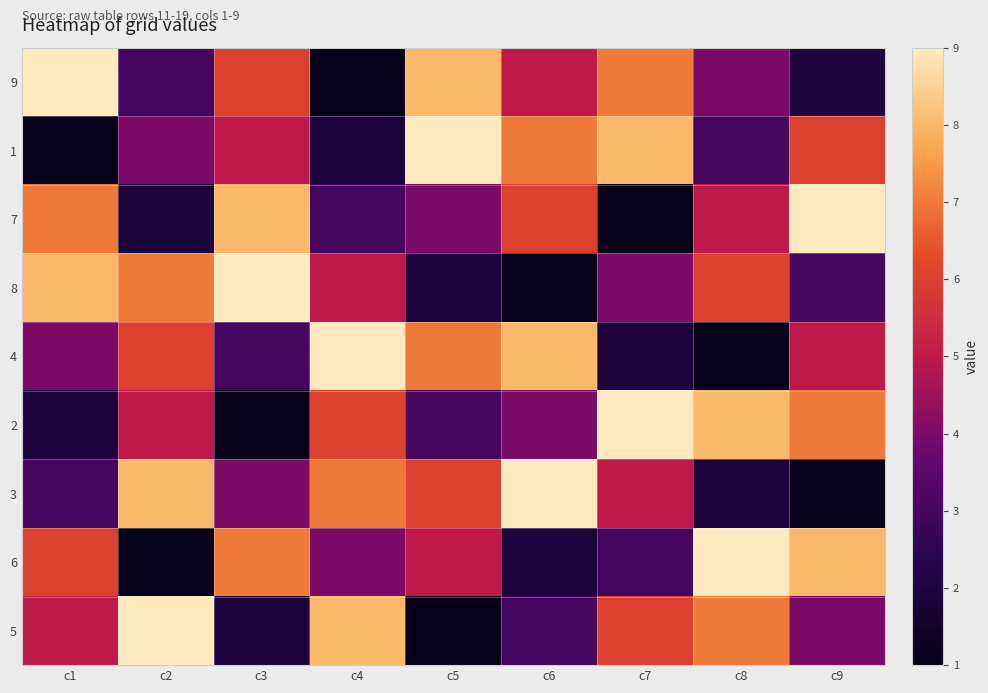

Between c1 and c3, which series saw the biggest shift?

1